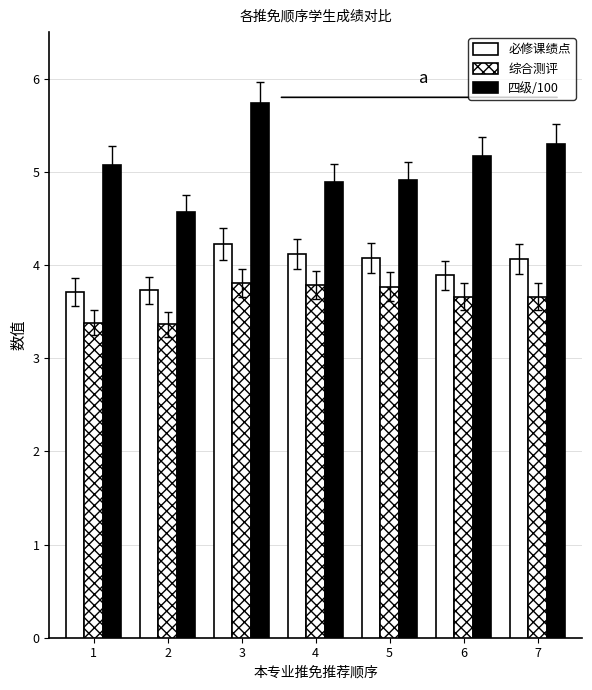

Rank the categories by 必修课绩点 value from lowest to highest.

1, 2, 6, 7, 5, 4, 3